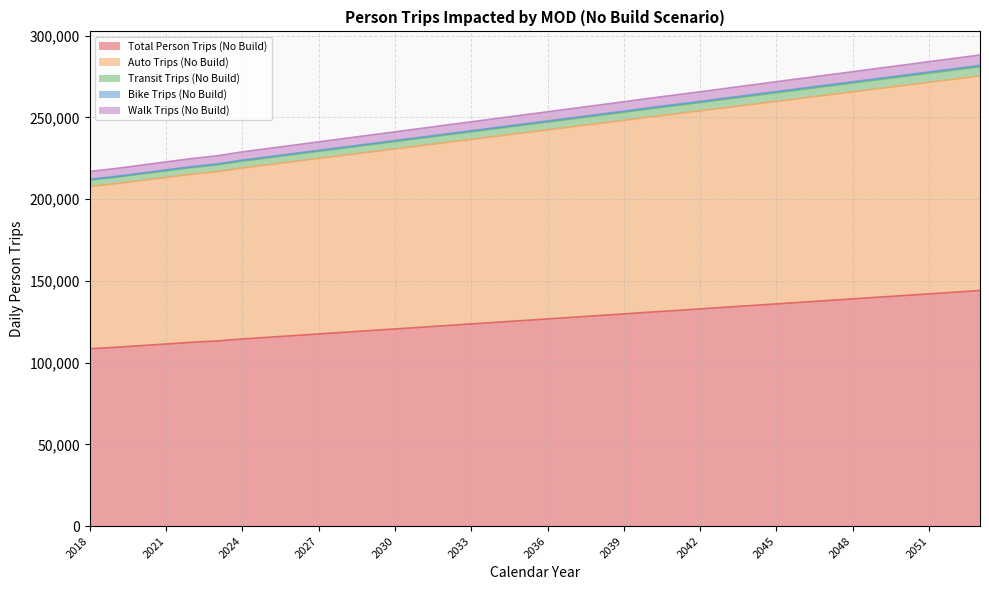

At how many categories does at least one series exceed 116712?

36